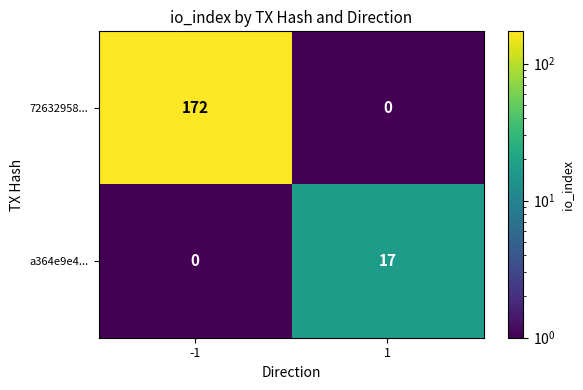

Reading left to right, list all the values displayed in this chart.

72632958...: -1=172	1=0
a364e9e4...: -1=0	1=17